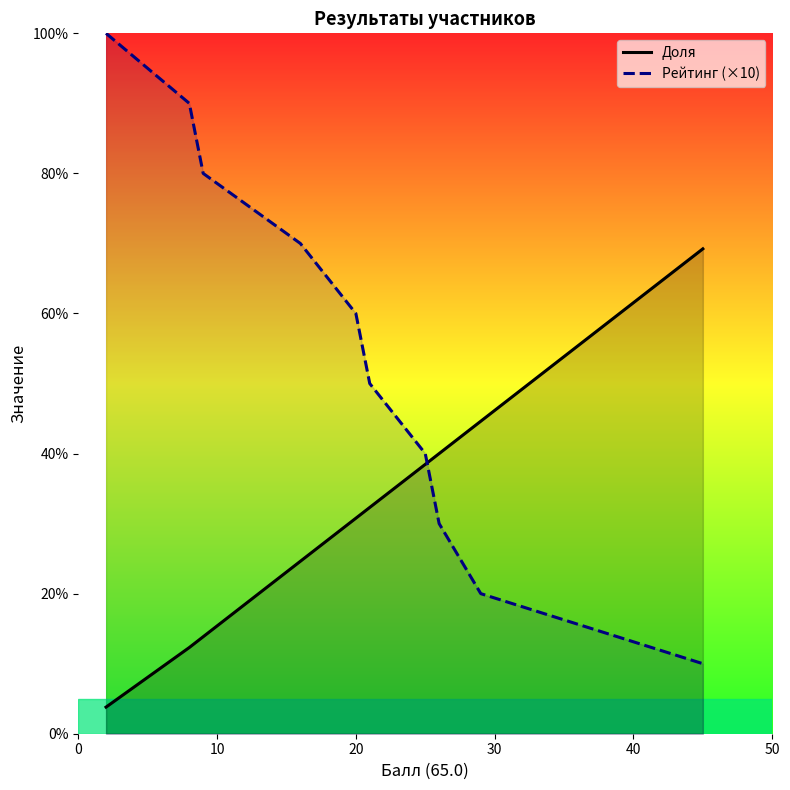

Reading left to right, list all the values displayed in this chart.

Доля: 3.8	12.3	12.3	13.8	13.8	24.6	30.8	32.3	38.5	40.0	44.6	44.6	69.2
Рейтинг (×10): 100.0	90.0	90.0	80.0	80.0	70.0	60.0	50.0	40.0	30.0	20.0	20.0	10.0